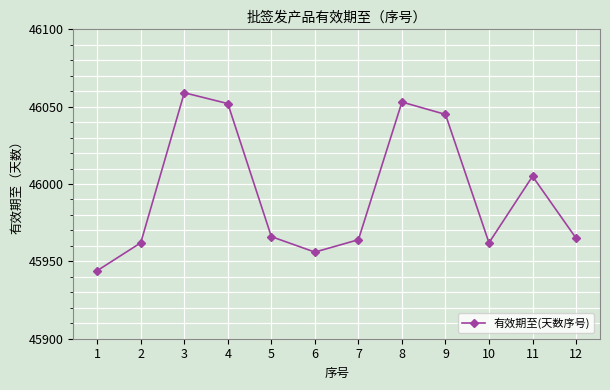

What is the greatest value displayed?

46059